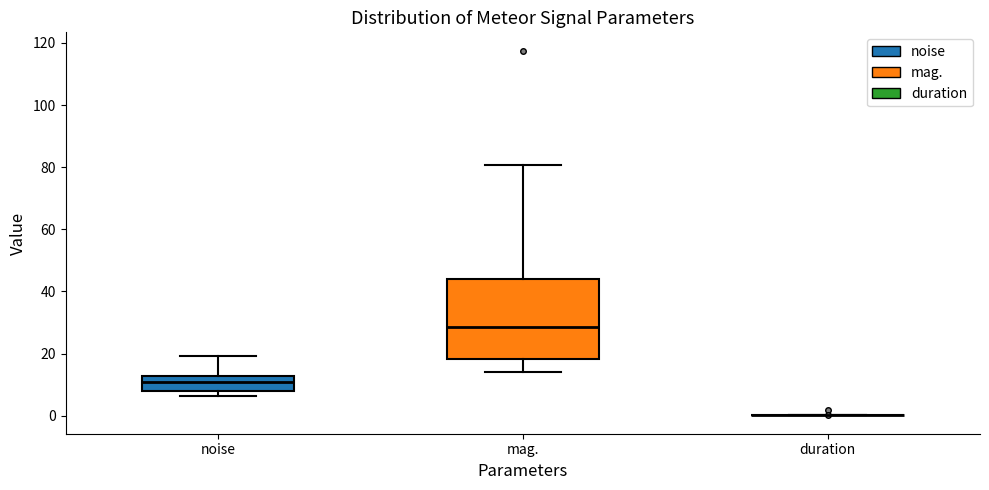

Comparing the boxes themselves (not the whiskers), which one is the tallest?

mag.